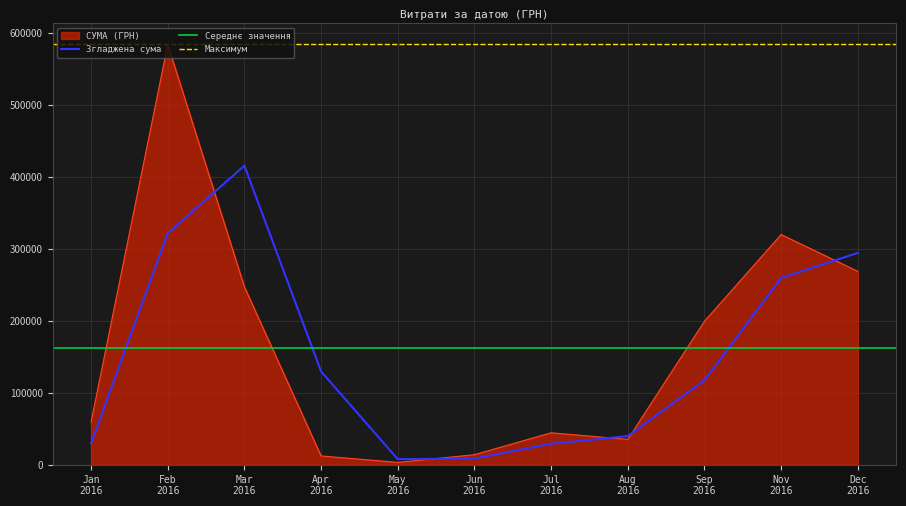

What is the maximum value for СУМА (ГРН)?

583556.1